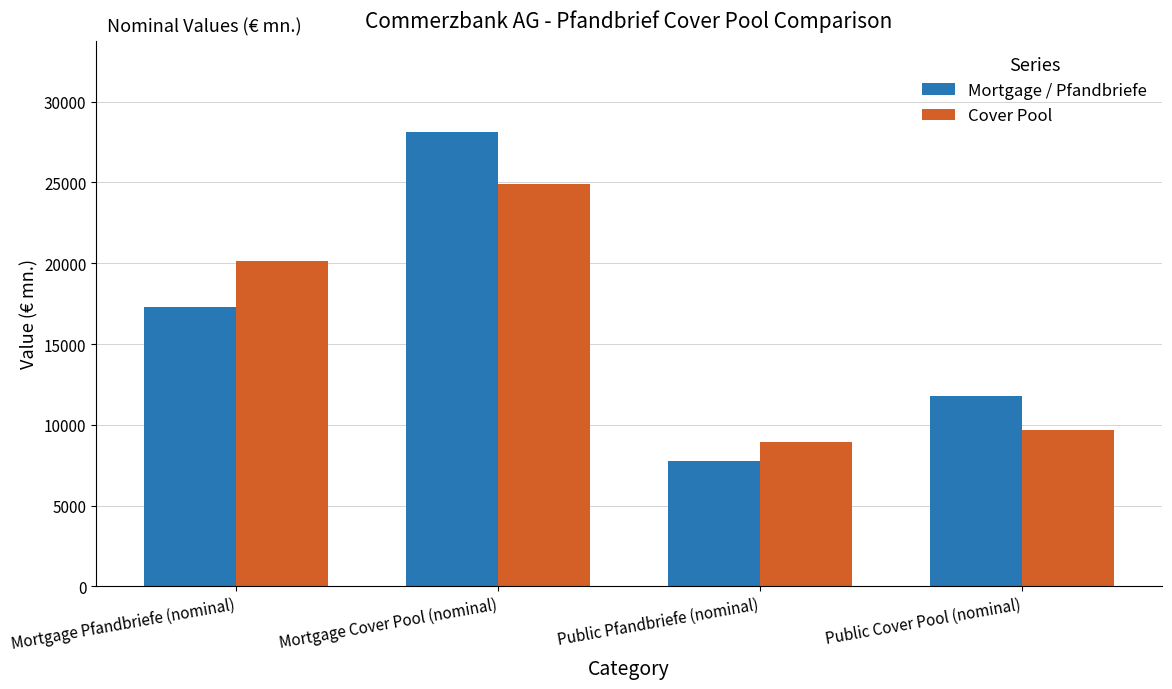

At how many categories does at least one series exceed 7815?

4